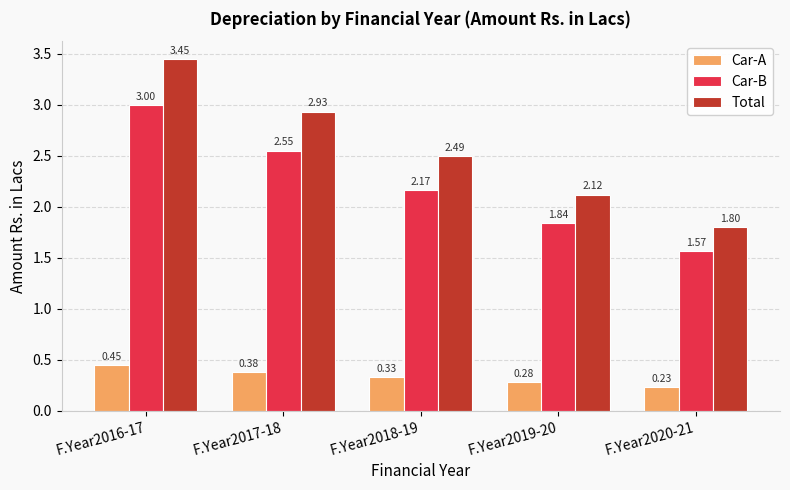

At how many categories does at least one series exceed 0?

5